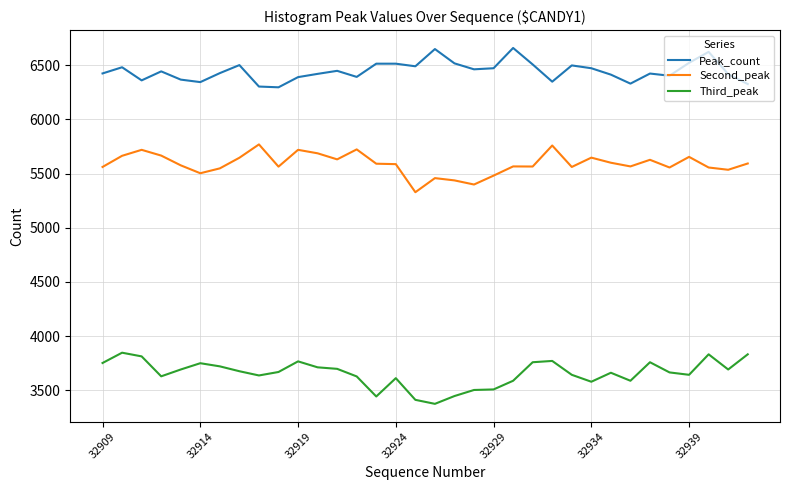

Count the number of categories in the chart.

34